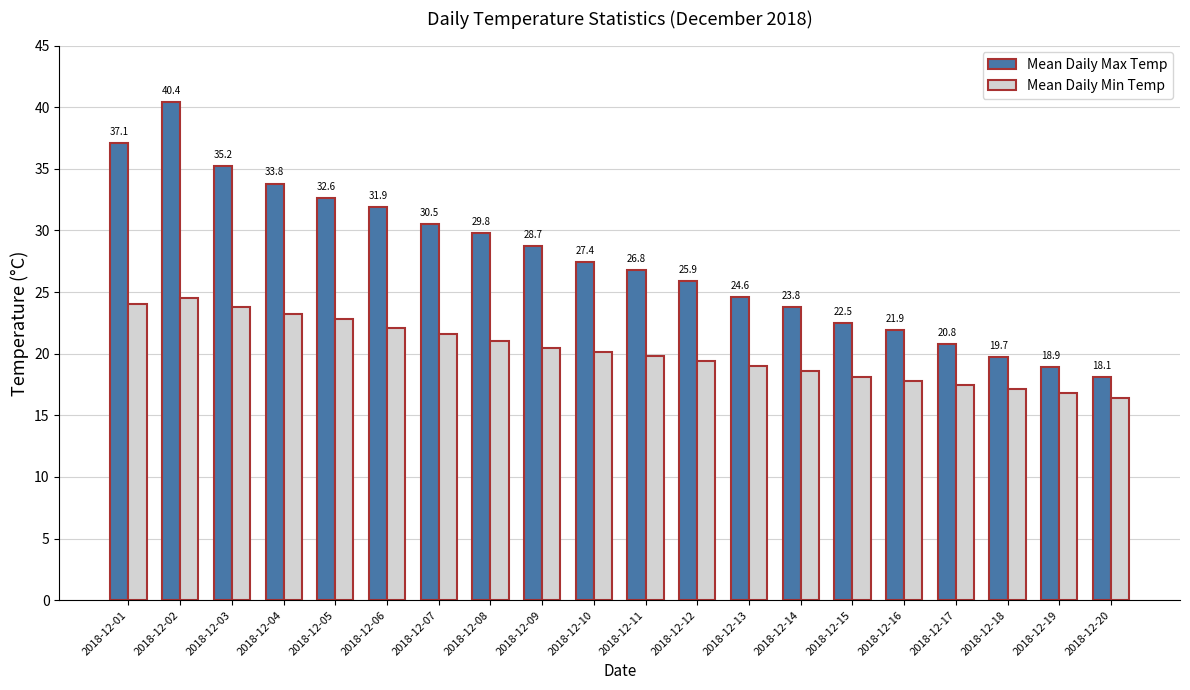

What is the maximum value shown in the chart?

40.4